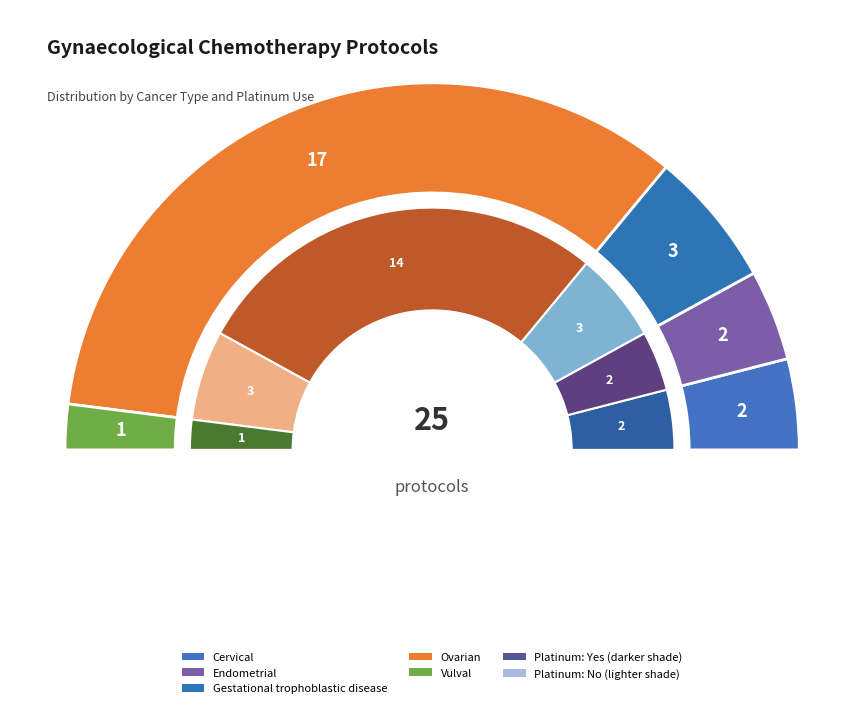

Does any single category account for the majority?

Yes